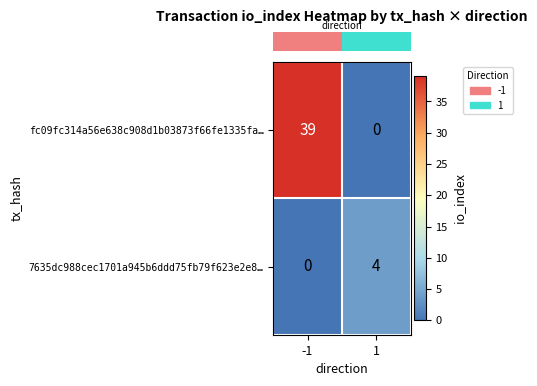

The fc09fc314a56e638c908d1b03873f66fe1335fa… series shows -15 at 1. True or false?

False